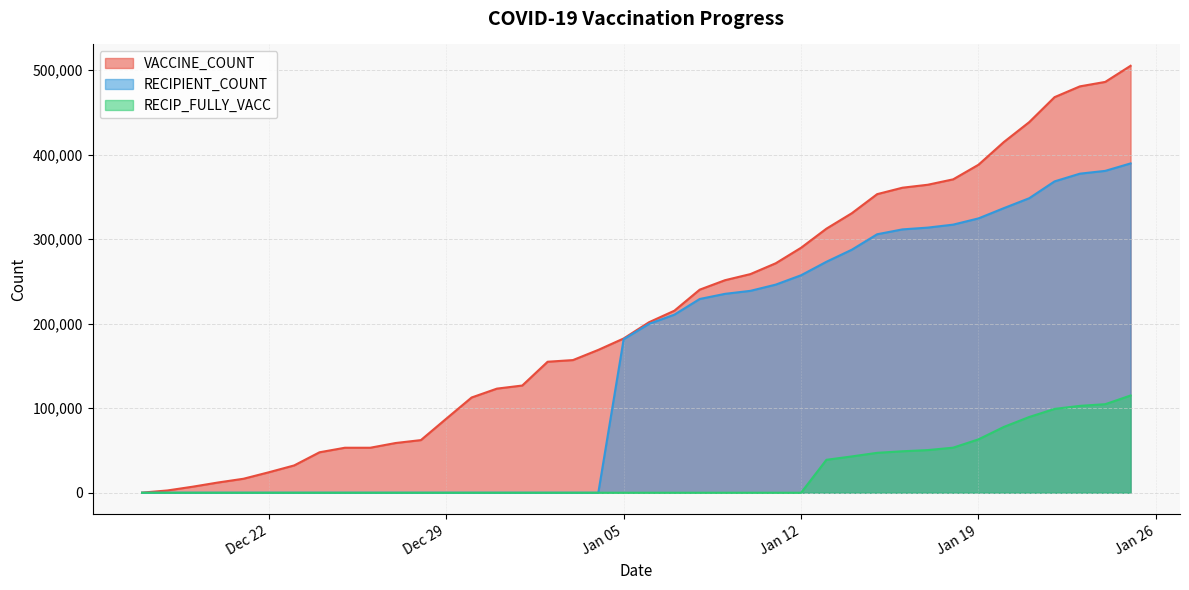

What is the value of the VACCINE_COUNT point at the 33rd from the left?

370895